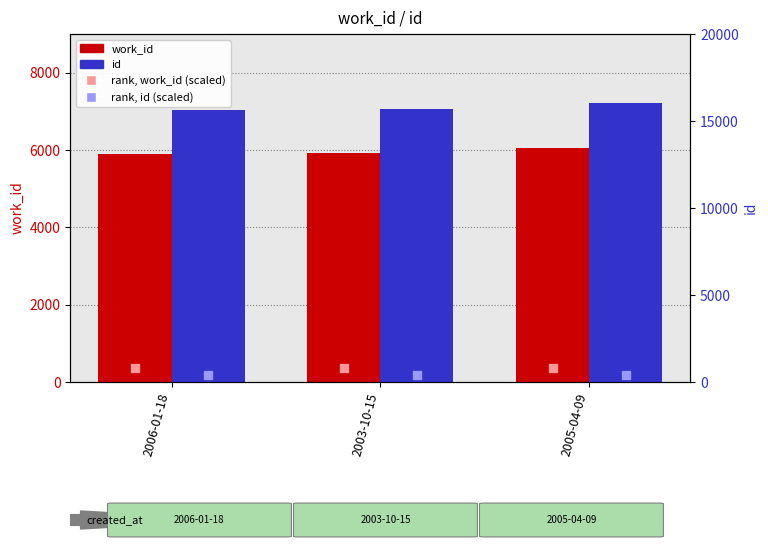

At how many categories does at least one series exceed 15242?

3